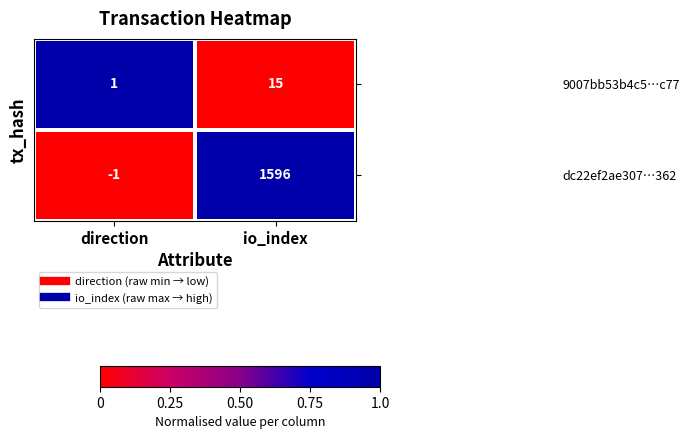

Rank the series at io_index from highest to lowest value.

dc22ef2ae307…362, 9007bb53b4c5…c77